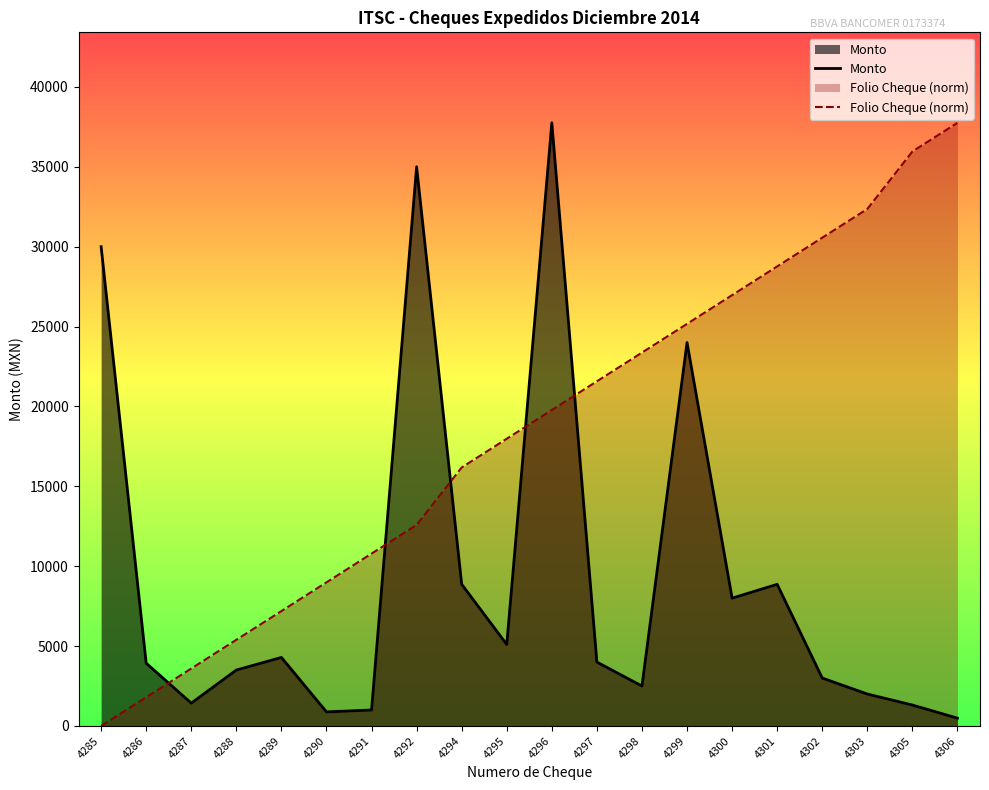

What is the value of the Monto point at the 17th from the left?

3000.0